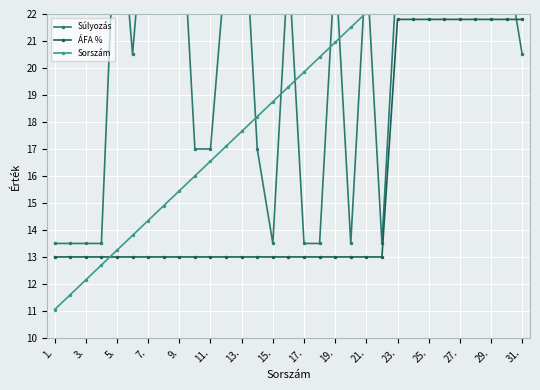

How many data points does each series have?

31